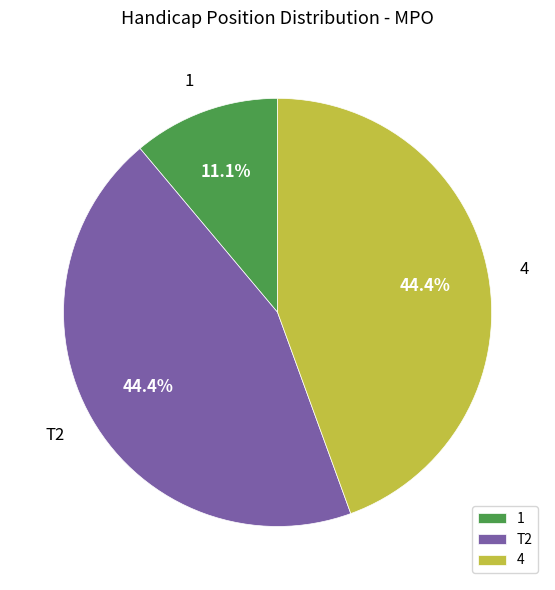

Count the number of slices in the pie.

3